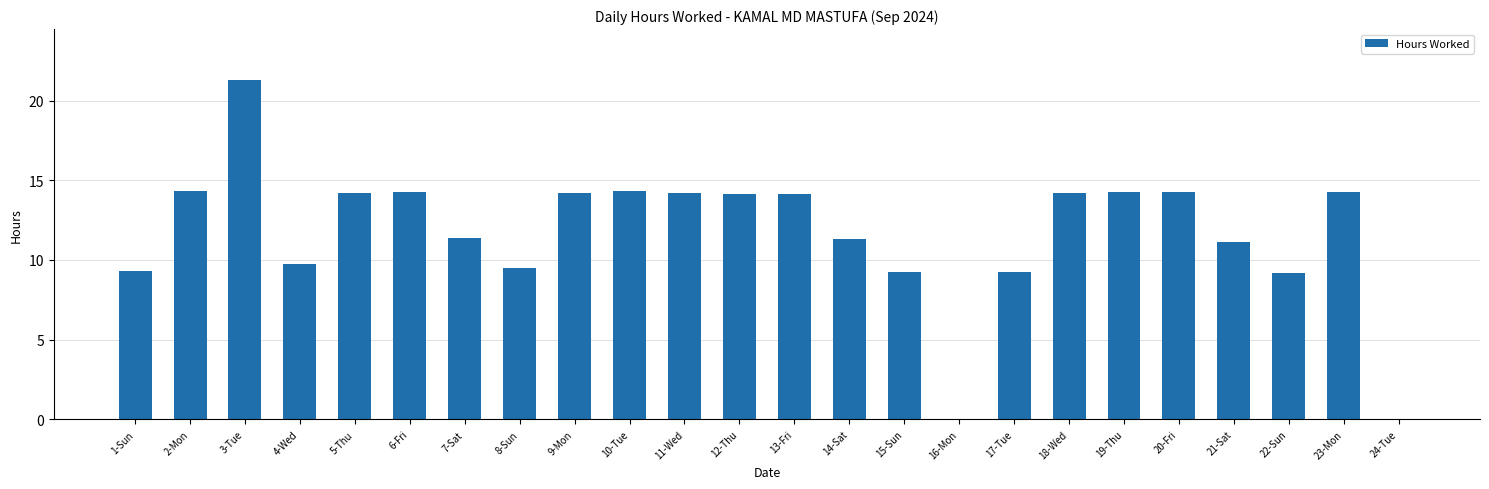

Does the chart contain stacked bars?

No